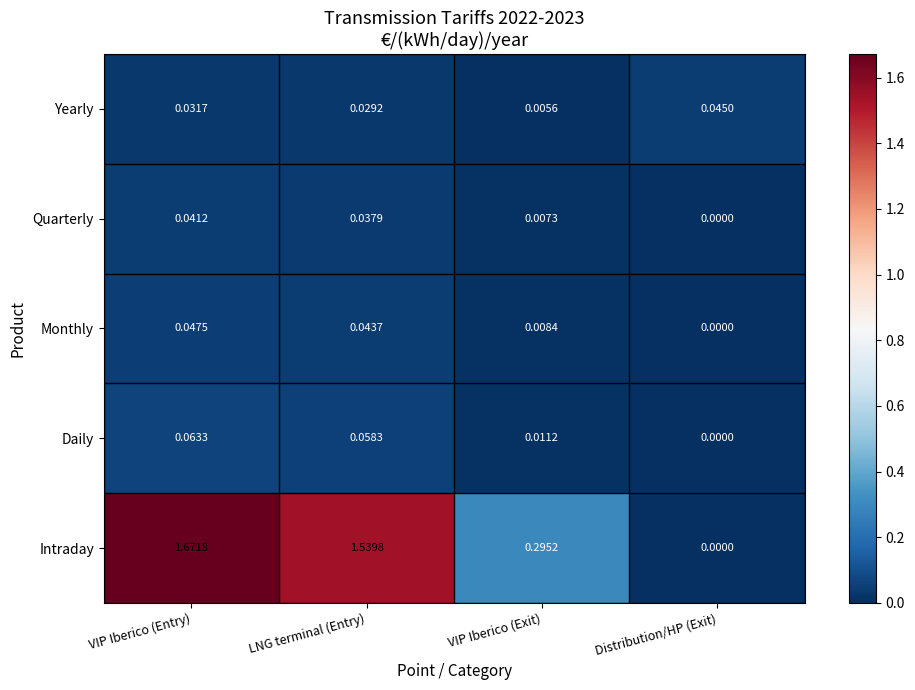

At which category is the sum across all series the highest?

VIP Iberico (Entry)